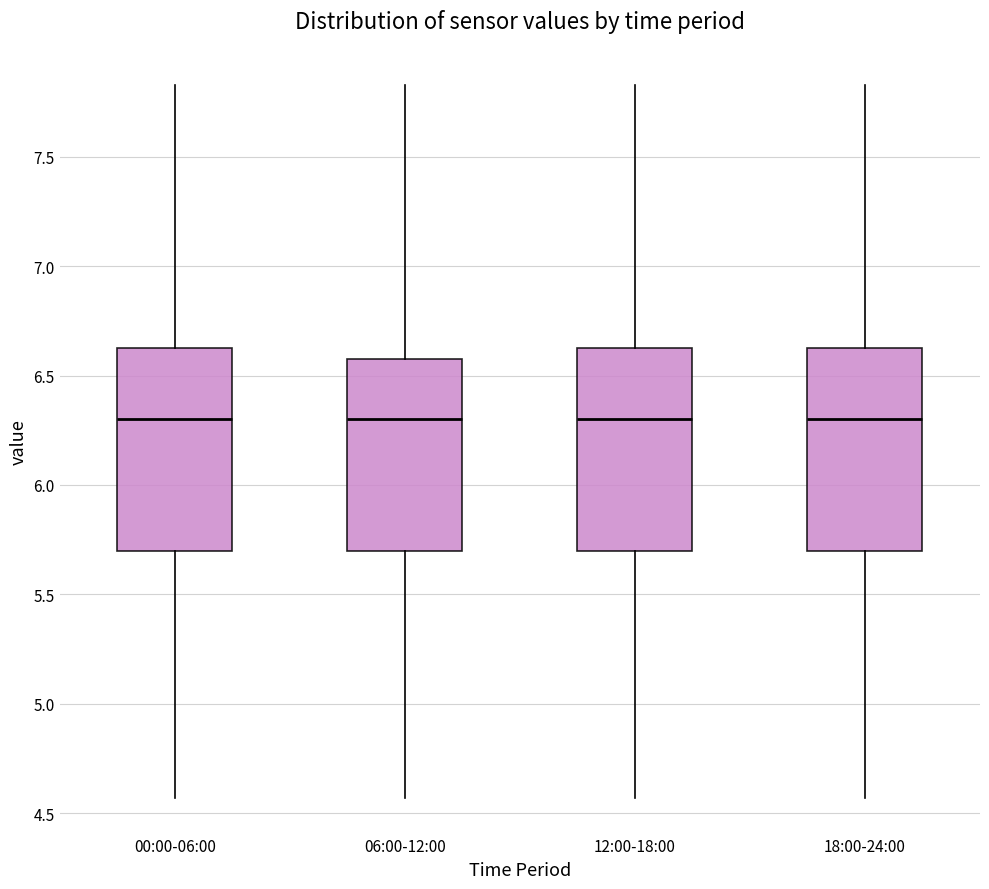

Where is the lower edge of the box for 12:00-18:00 on the y-axis? The values are not printed on the chart, so give them approximately, as read against the axis.

5.70